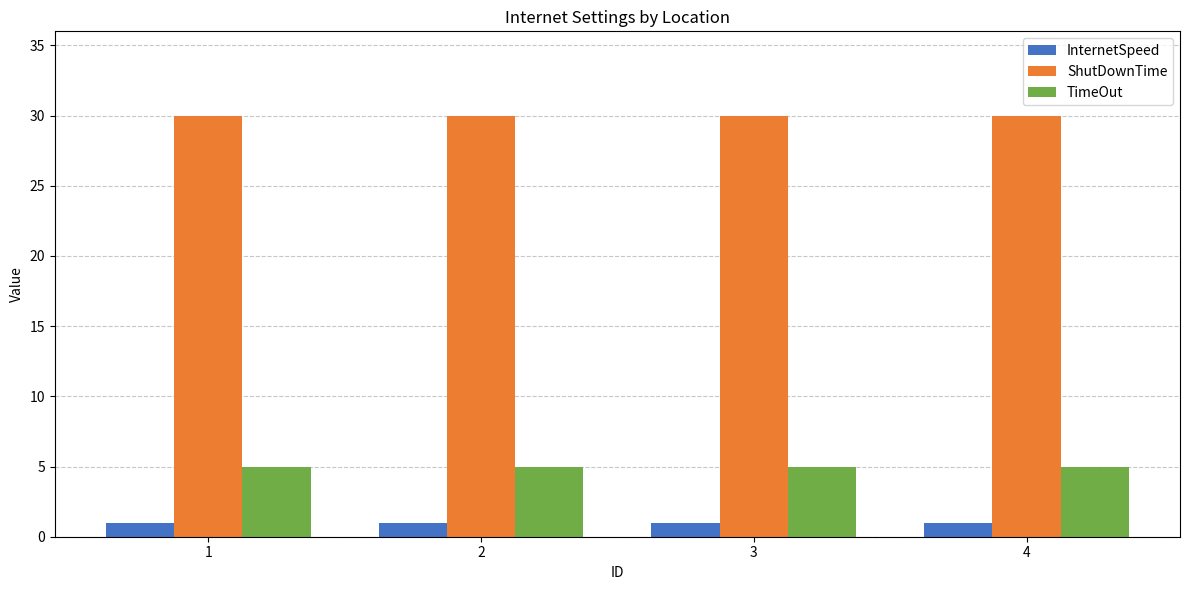

Reading left to right, transcribe all the data shown in this chart.

InternetSpeed: 1=1	2=1	3=1	4=1
ShutDownTime: 1=30	2=30	3=30	4=30
TimeOut: 1=5	2=5	3=5	4=5